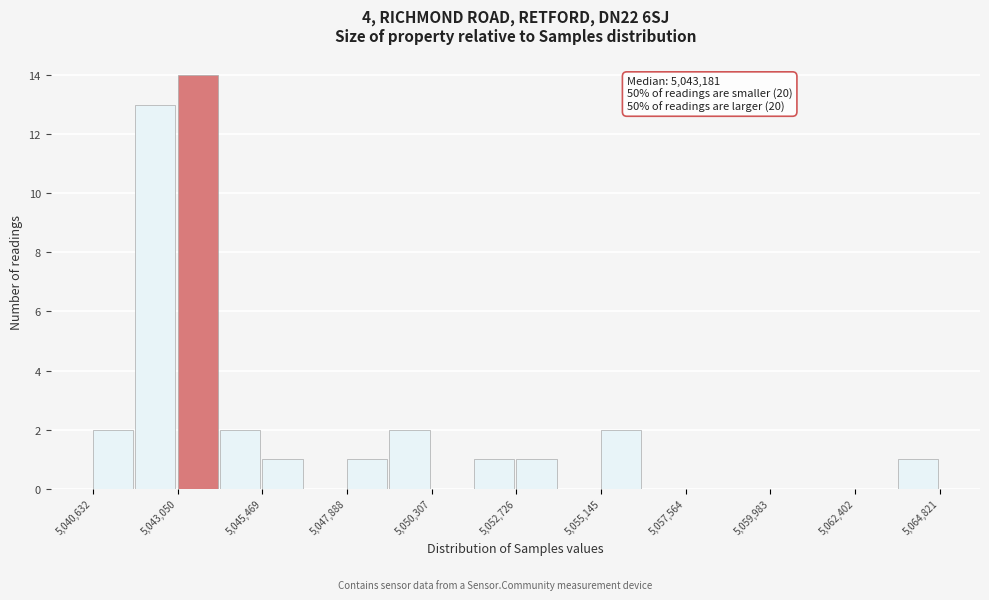

Around what value on the x-axis is the tallest bar? Give the approximate position of its centre, as read against the axis.

5043500